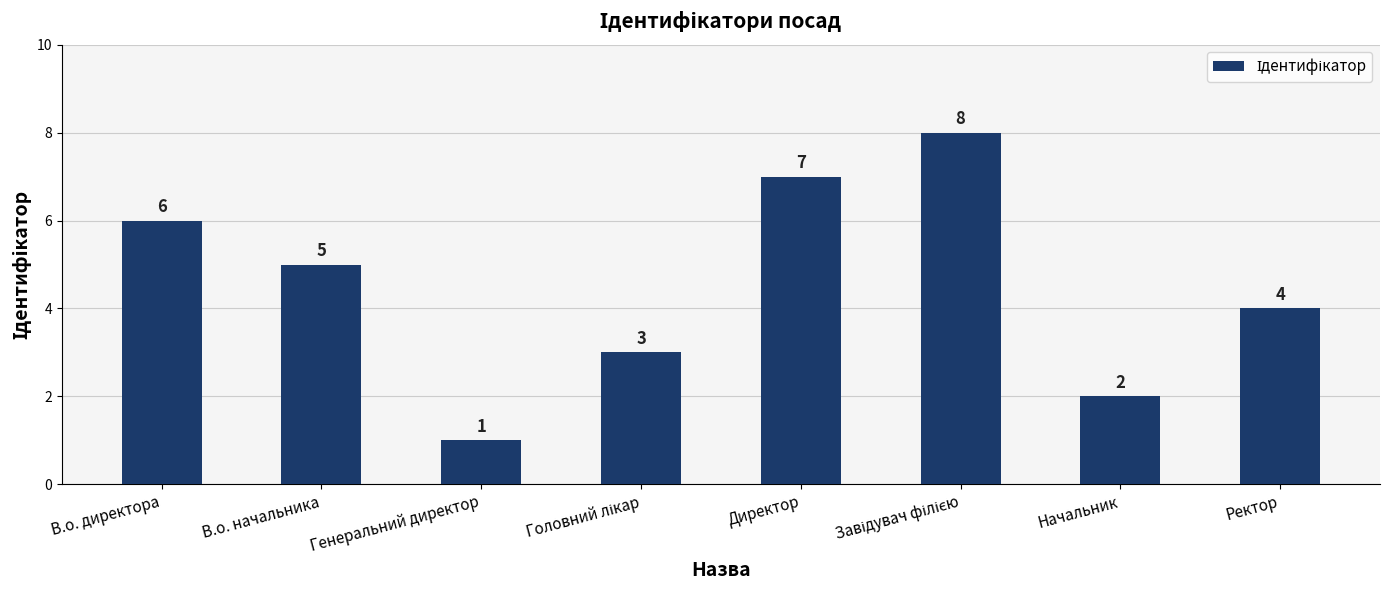

What is the maximum value shown in the chart?

8